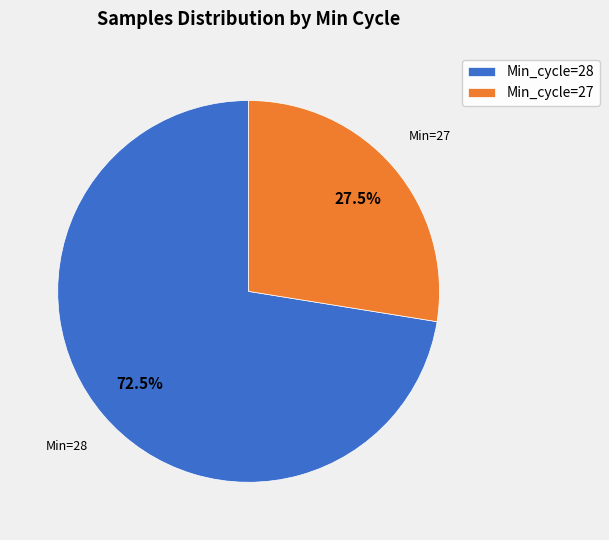

Is Min_cycle=27 the majority of the pie?

No